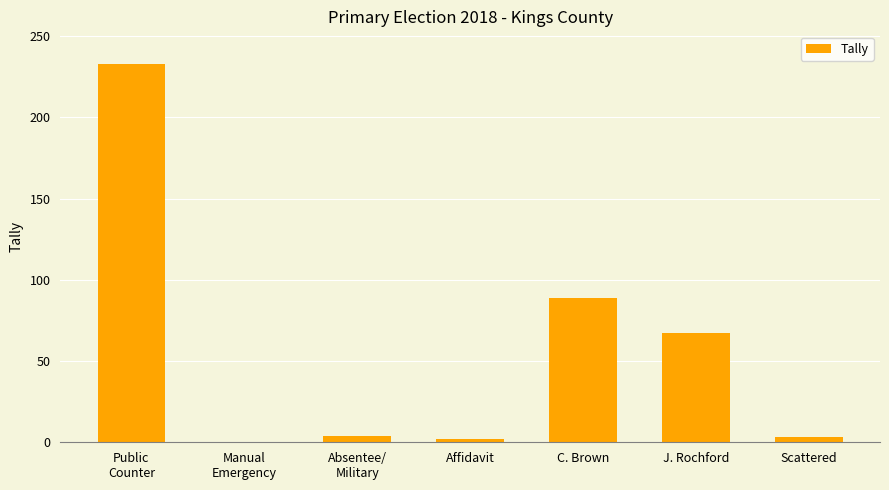

The value at J. Rochford is 40. True or false?

False